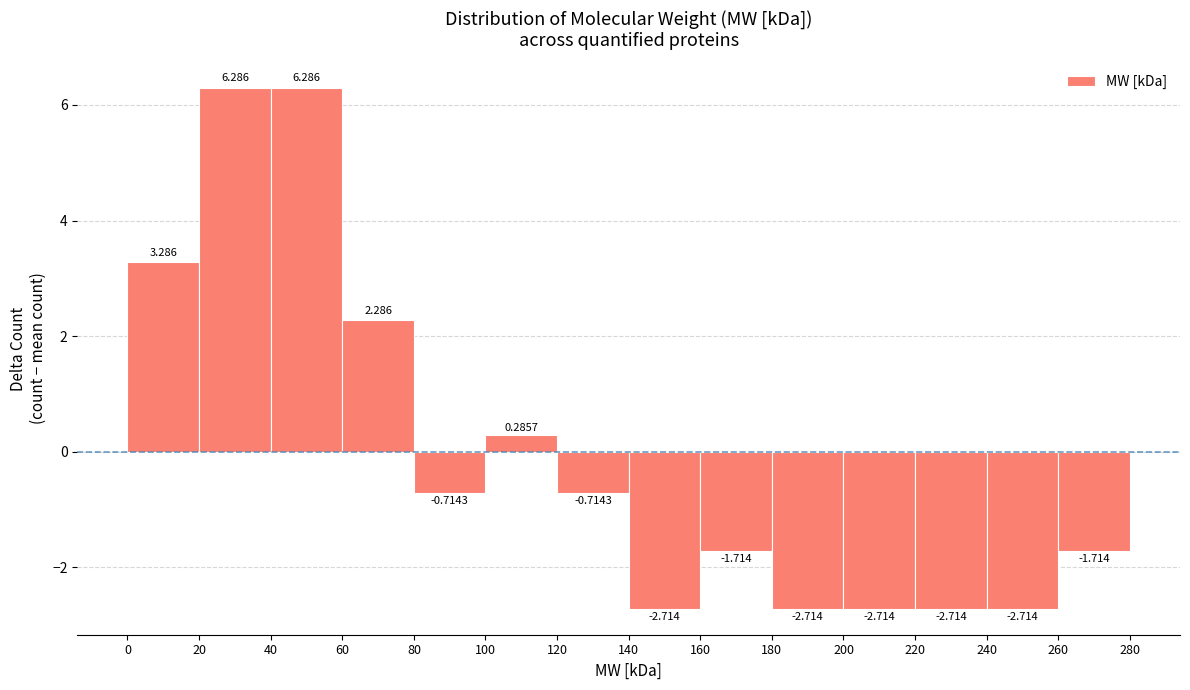

Reading left to right, list every bar in this chart as the range it spans on the x-axis followed by its height.

0 to 20: 3.2857
20 to 40: 6.2857
40 to 60: 6.2857
60 to 80: 2.2857
80 to 100: -0.7143
100 to 120: 0.2857
120 to 140: -0.7143
140 to 160: -2.7143
160 to 180: -1.7143
180 to 200: -2.7143
200 to 220: -2.7143
220 to 240: -2.7143
240 to 260: -2.7143
260 to 280: -1.7143